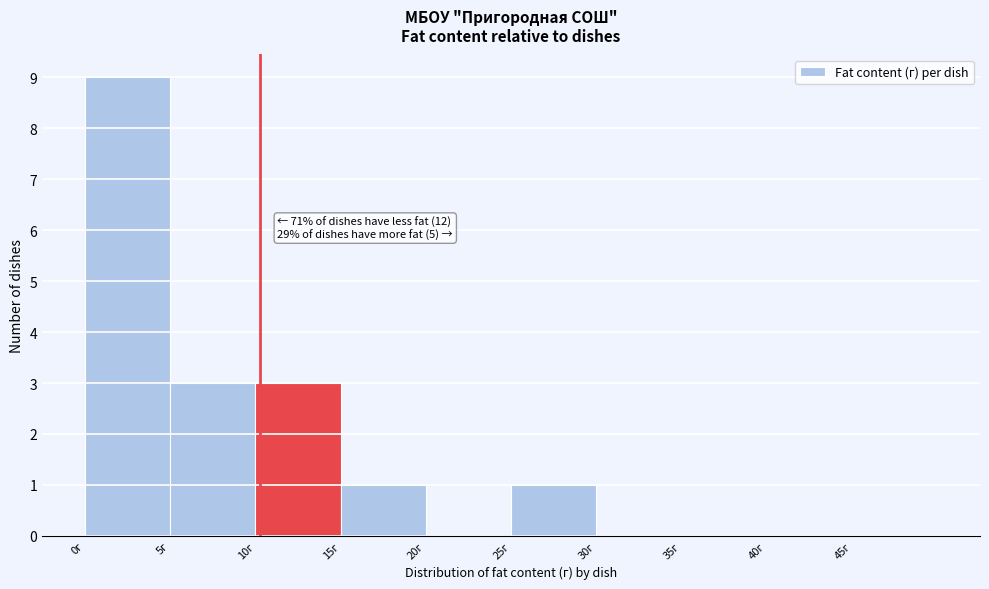

Which range on the x-axis has the tallest bar?

0 to 5